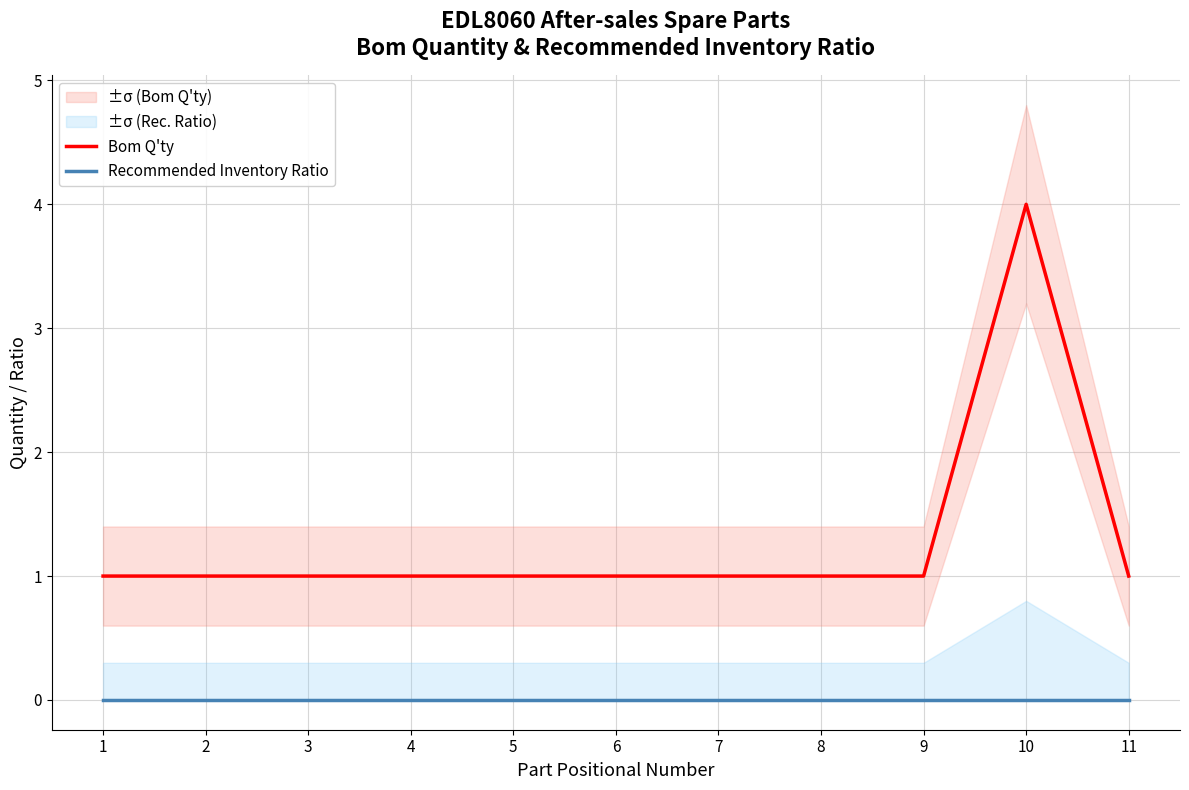

Count the number of data series in this chart.

2